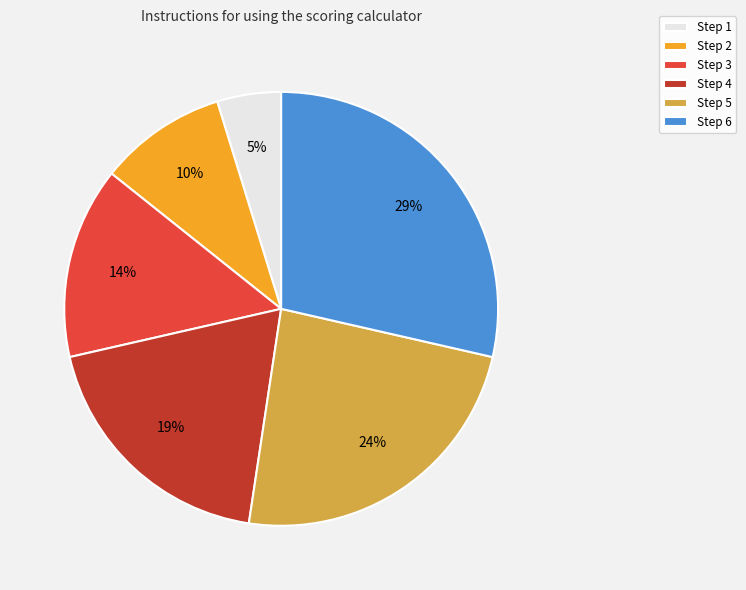

To the nearest percent, what is the difference between the largest and smallest slice percentages?

24%